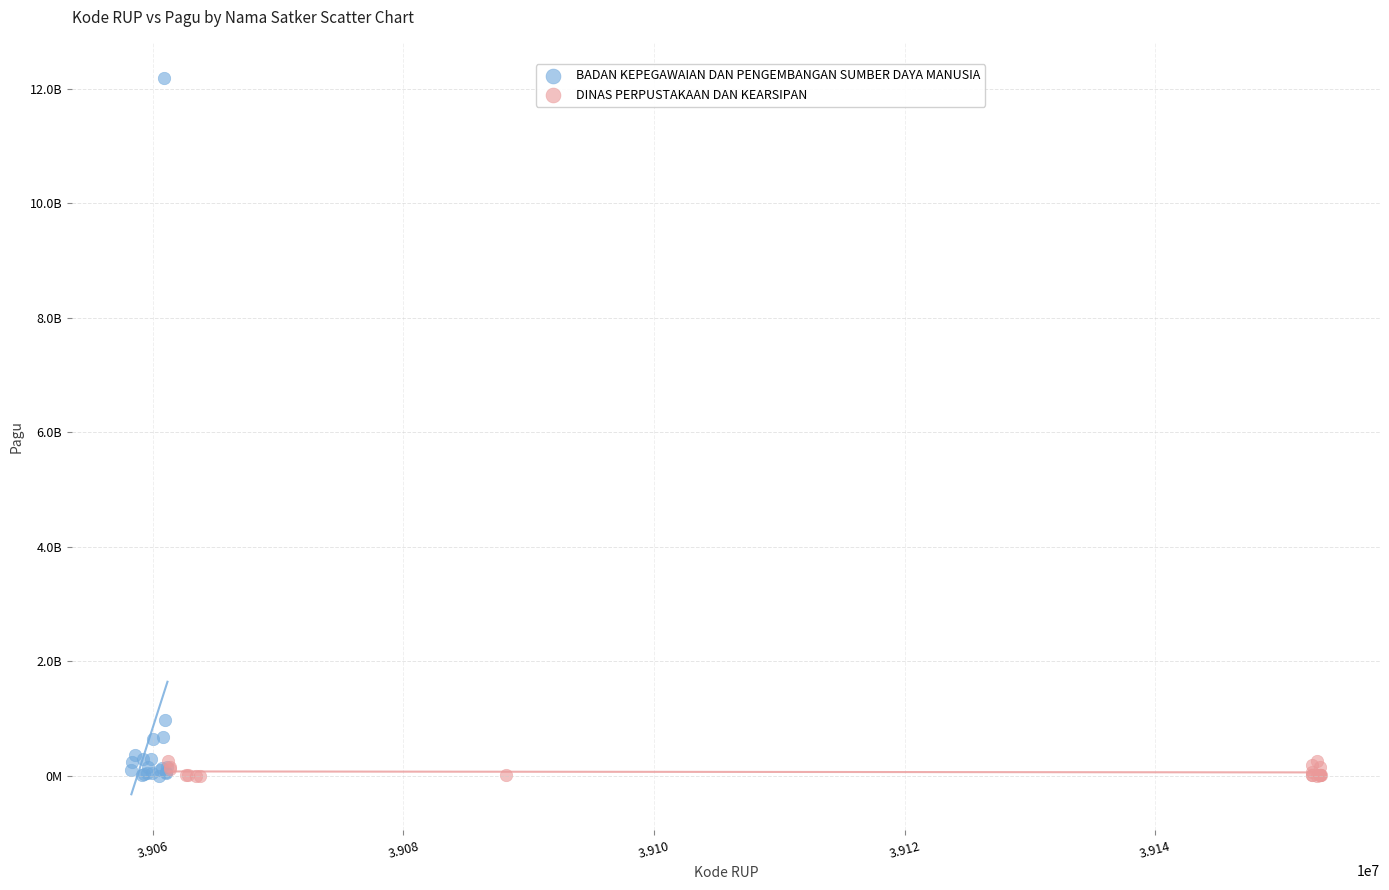

Which series has the widest spread of Y values?

BADAN KEPEGAWAIAN DAN PENGEMBANGAN SUMBER DAYA MANUSIA